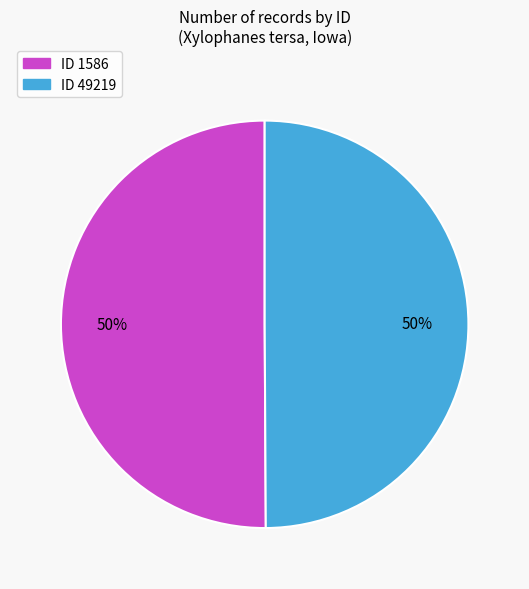

To the nearest percent, what is the average slice percentage?

50%